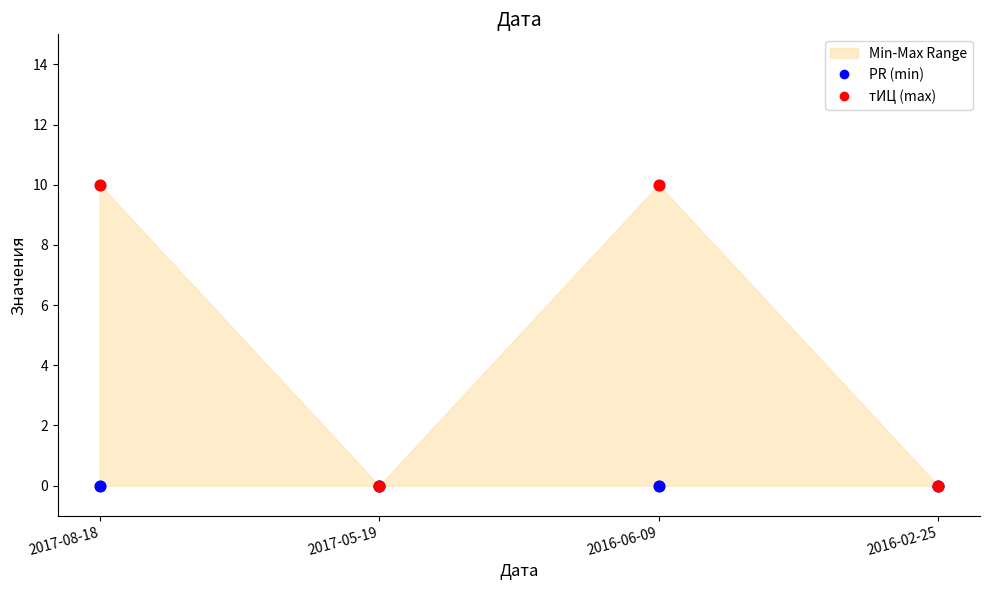

Which series contains the highest Y value?

тИЦ (max)